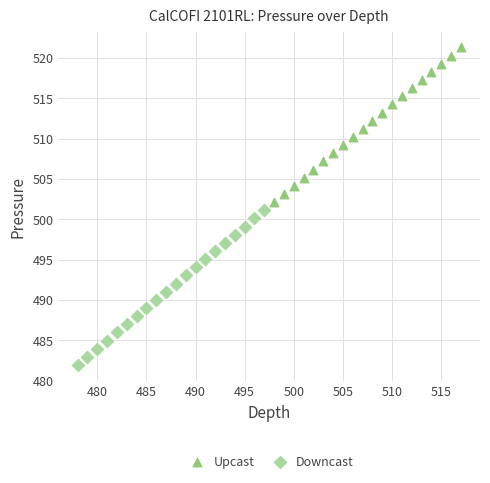

Which series reaches the minimum Y coordinate?

Downcast